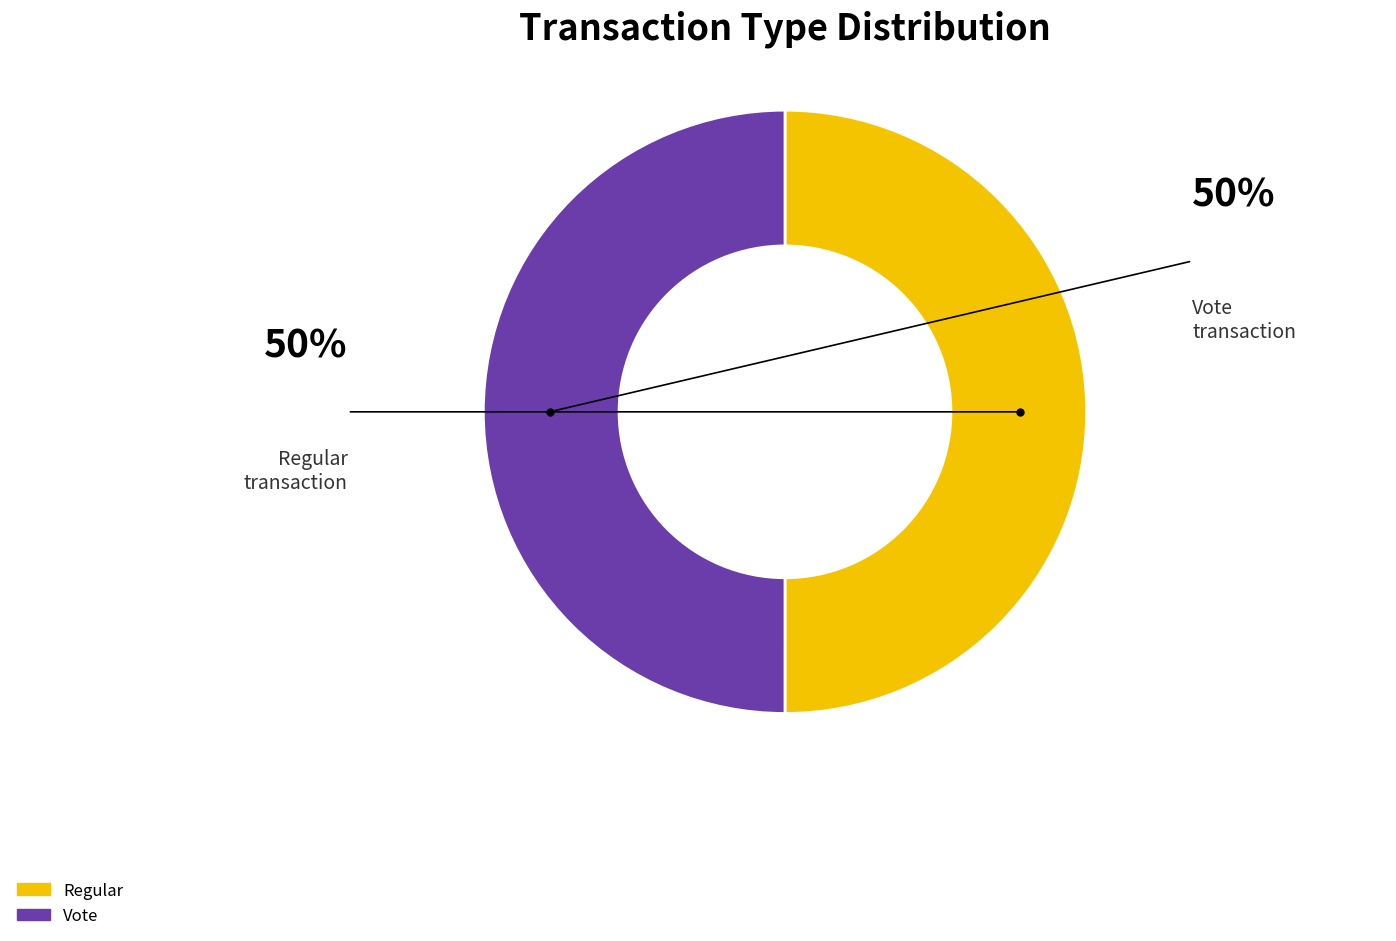

Approximately how many times larger is the value at Regular compared to Vote?

1.0